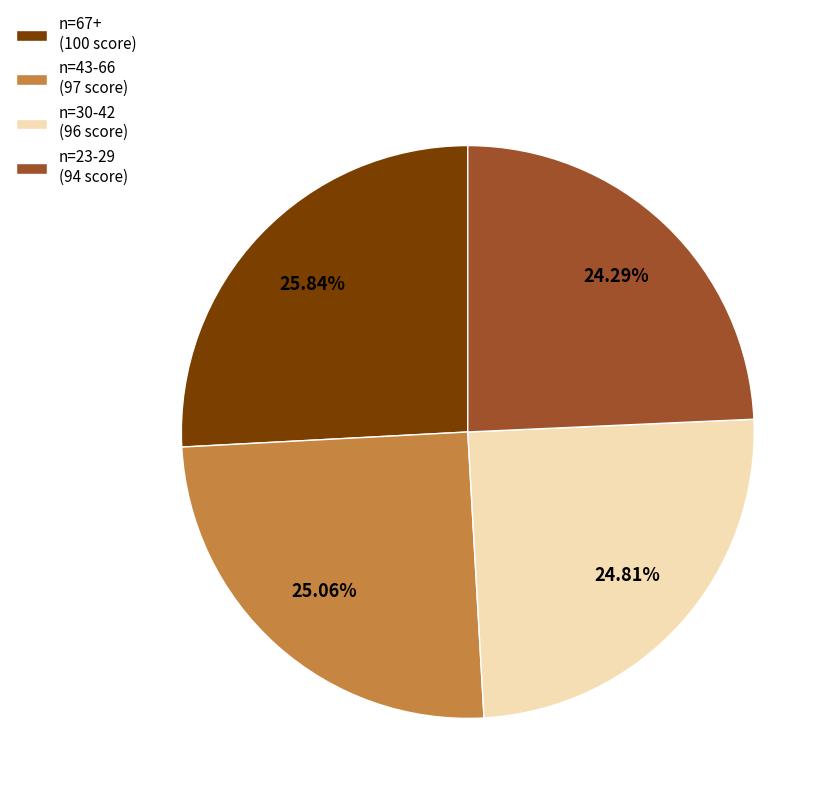

Is there any slice that represents more than half of the pie?

No